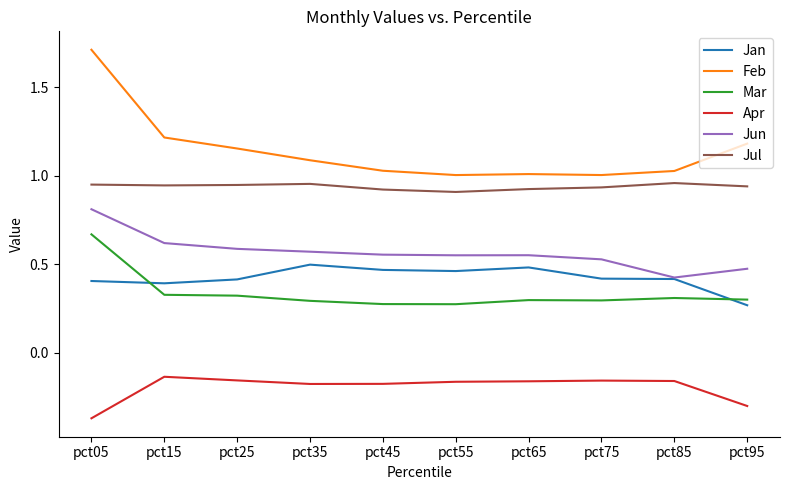

Which series has the largest range (max minus min)?

Feb